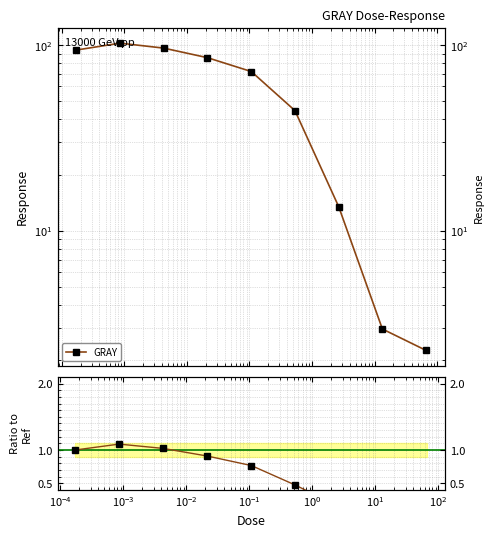

Where is the data nearest to the value 0?

$\mathdefault{10^{2}}$